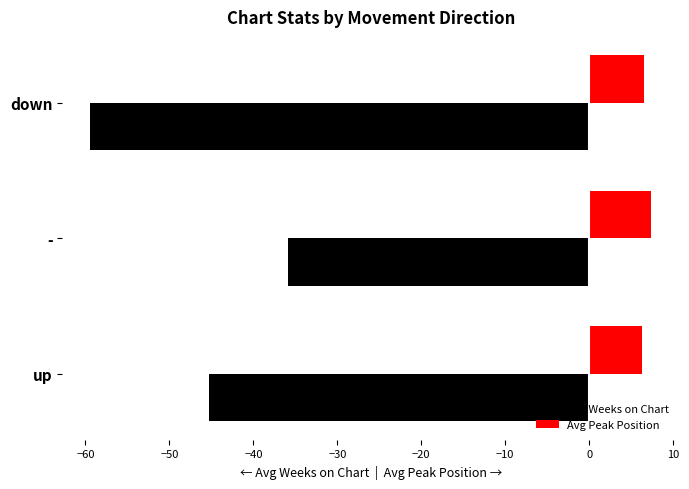

What is the total value across all series at -?

-28.5